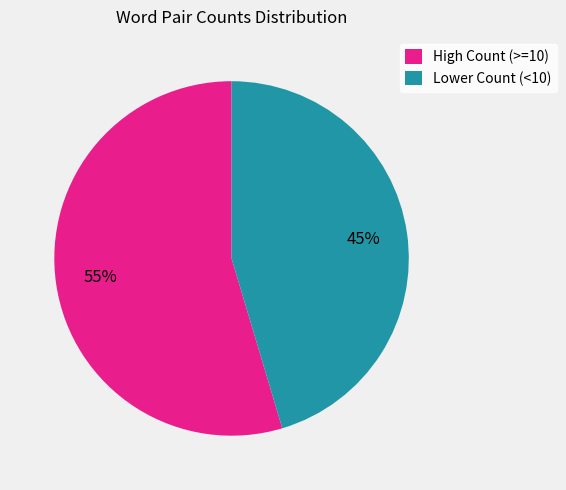

What percentage is the Lower Count (<10) slice, to the nearest percent?

45%